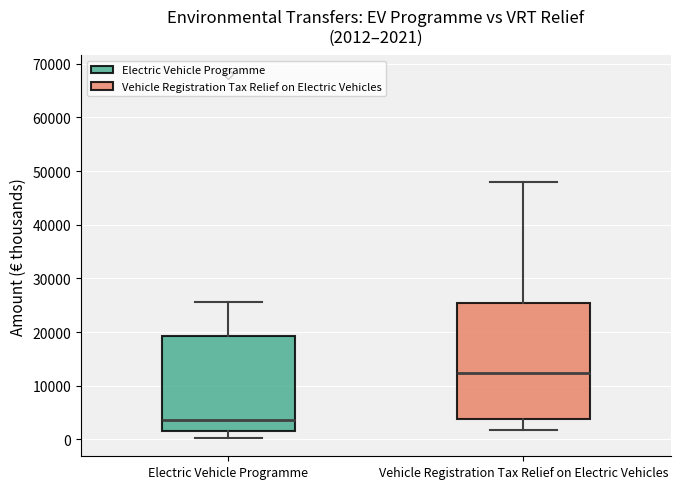

Which box has the highest median line?

Vehicle Registration Tax Relief on Electric Vehicles